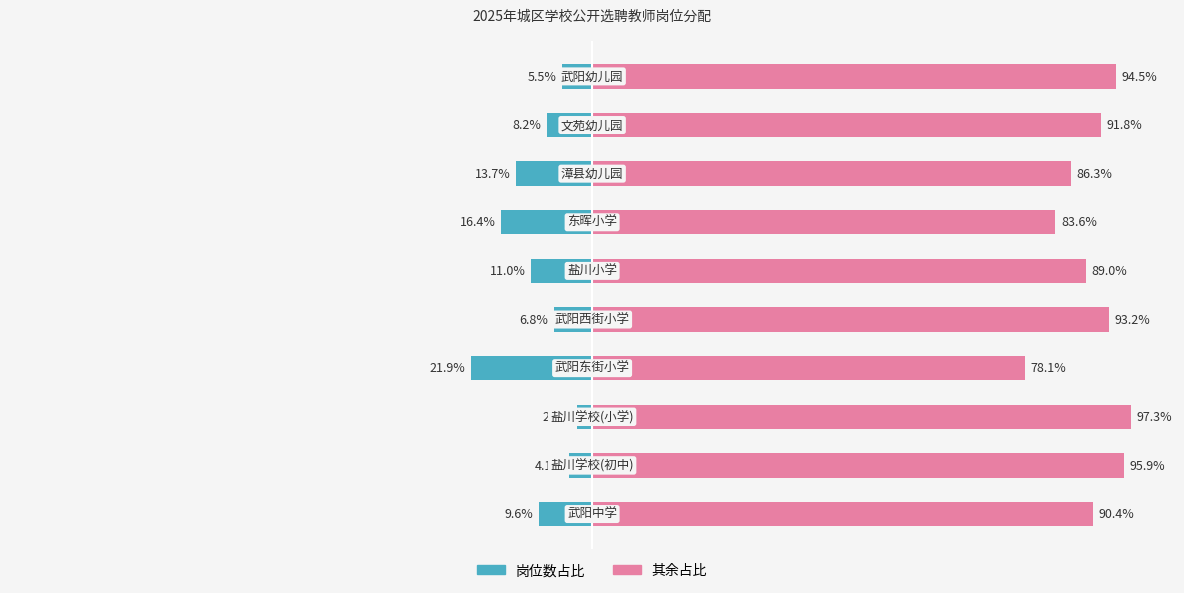

How many data points in 岗位数占比 are above -8?

4